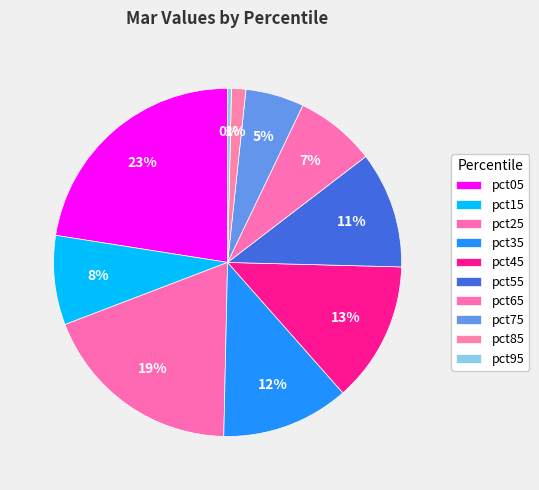

Count the number of slices in the pie.

10